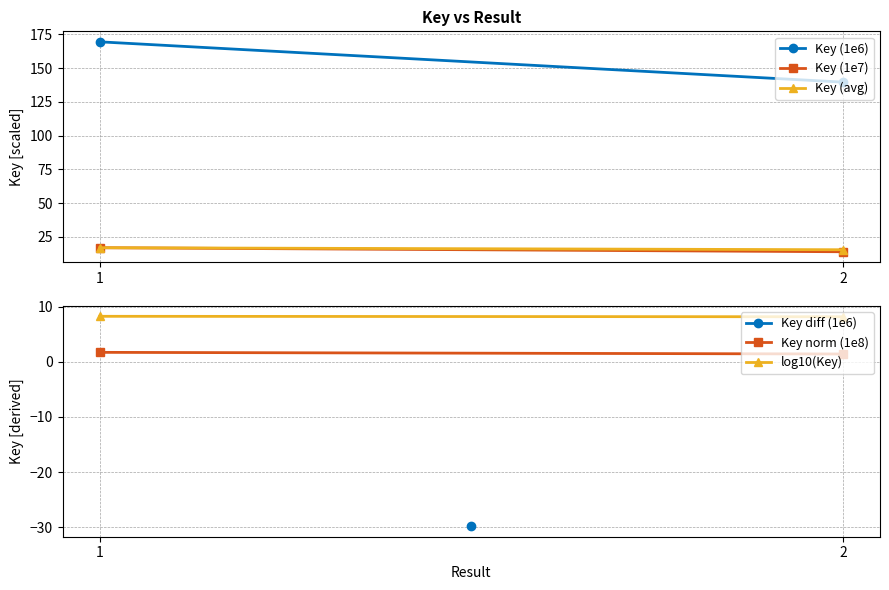

Is it true that Key (1e7) equals 16.9 at 1?

True